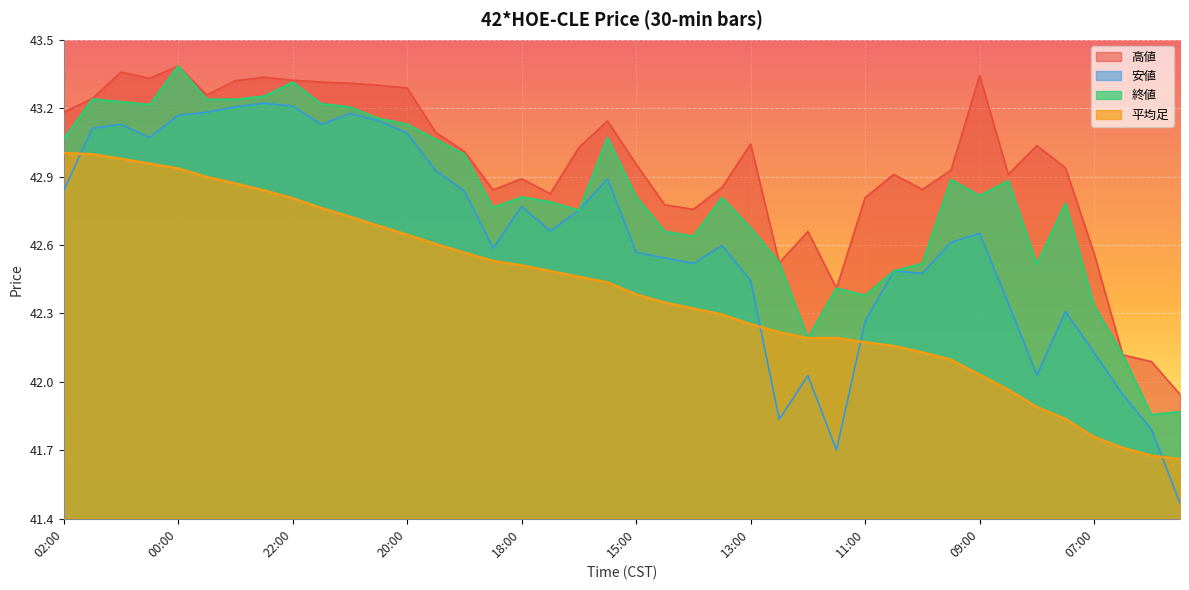

Count the number of categories in the chart.

40